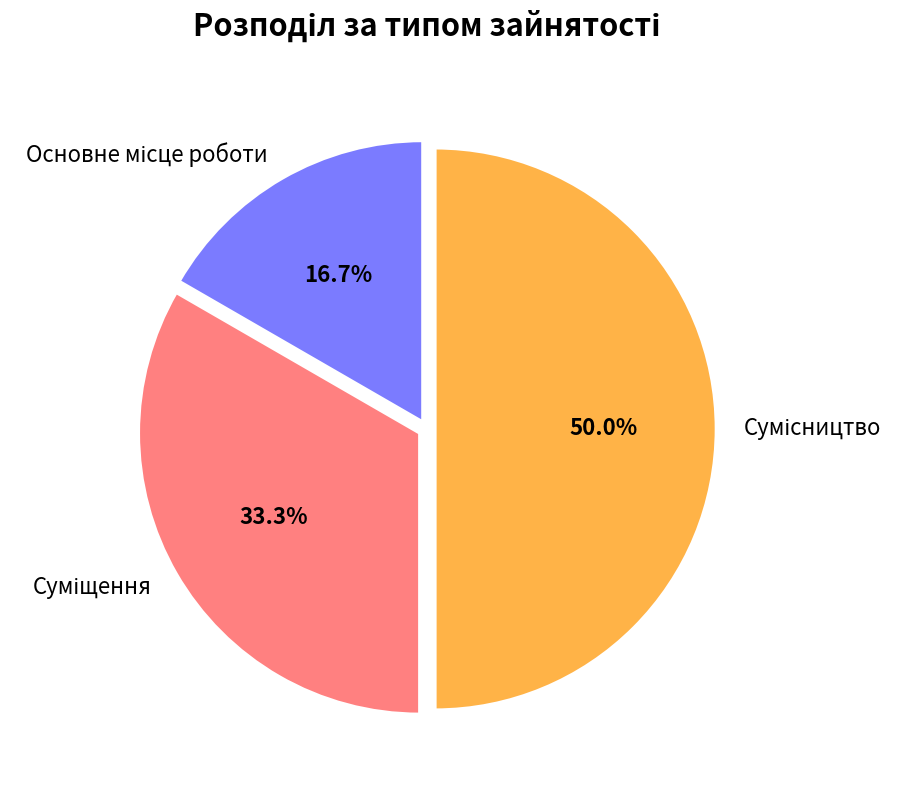

How many segments does this pie chart have?

3